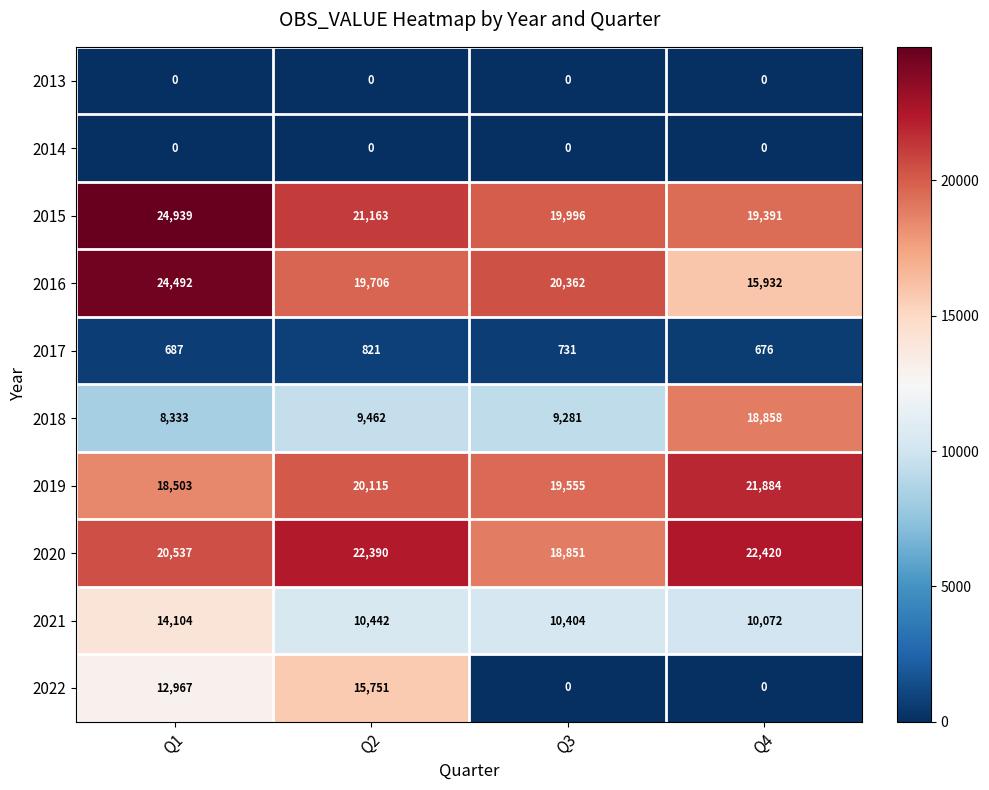

Which series has the largest range (max minus min)?

2022